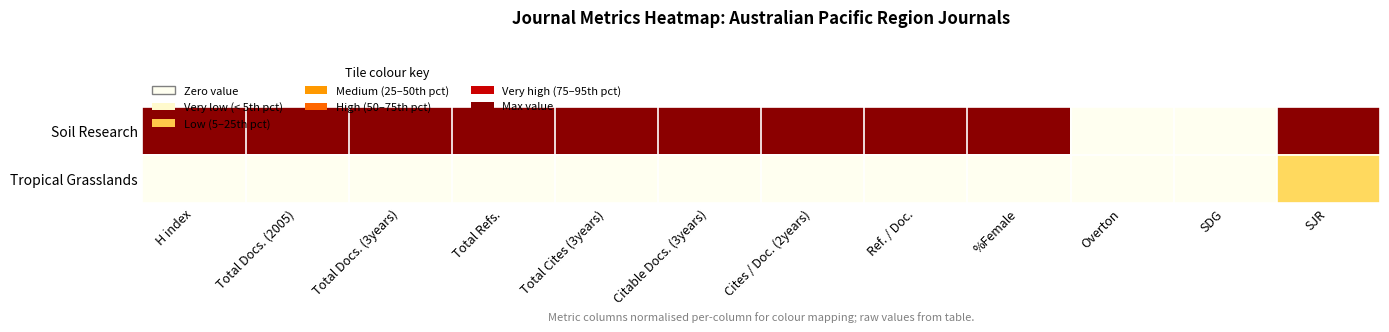

How many distinct data groups are displayed?

2